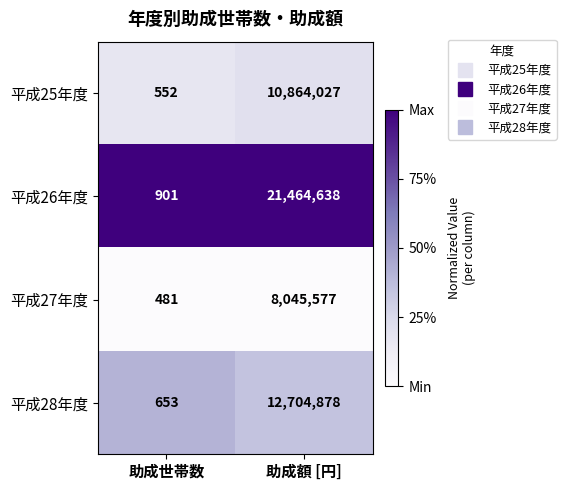

Rank the series by their maximum value, from lowest to highest.

平成27年度, 平成25年度, 平成28年度, 平成26年度